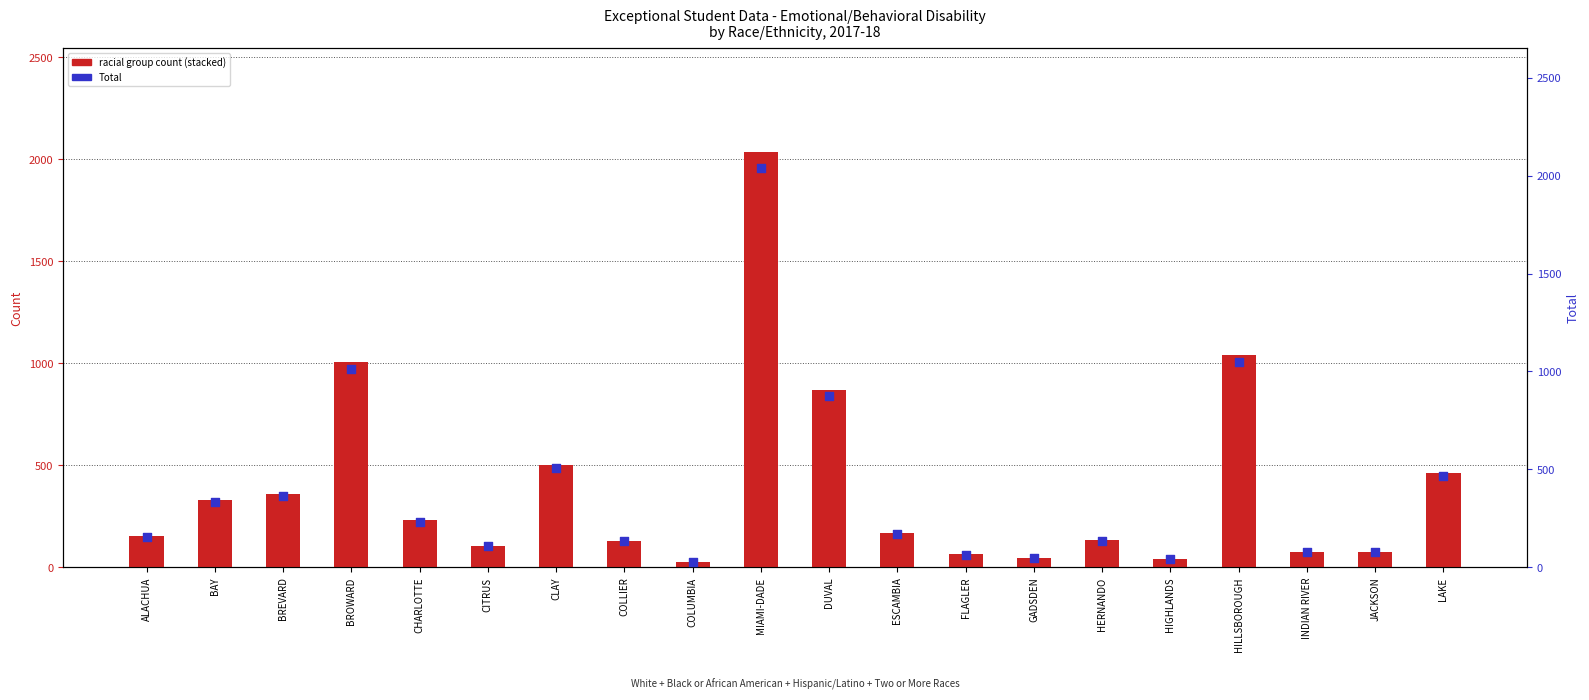

Which series has the largest total across all categories?

Total